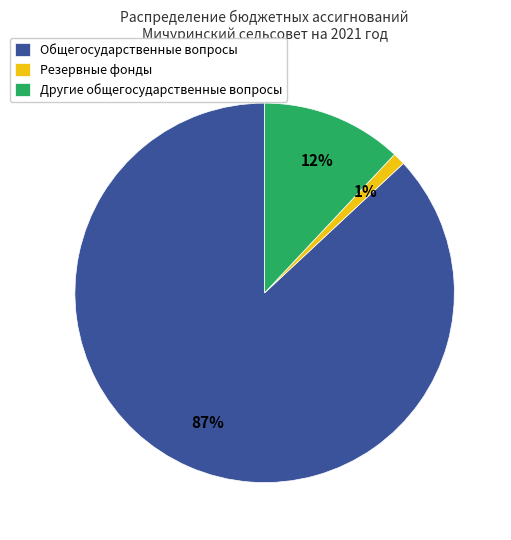

To the nearest percent, what is the average slice percentage?

33%